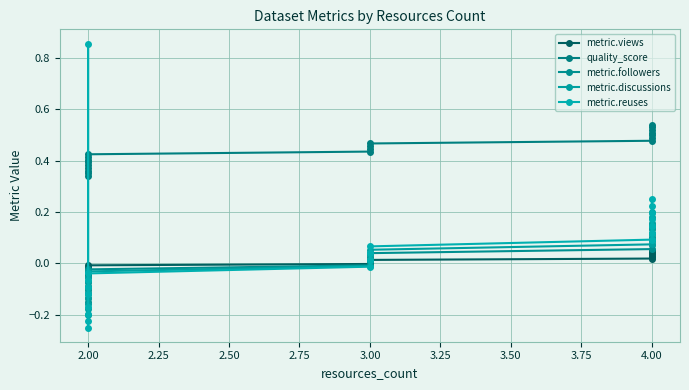

Which series has the widest spread of values?

metric.reuses